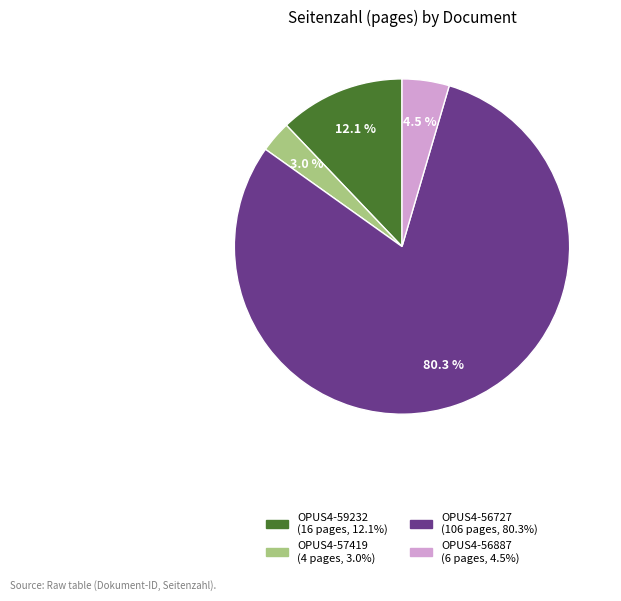

Rank the categories by value from highest to lowest.

OPUS4-56727, OPUS4-59232, OPUS4-56887, OPUS4-57419